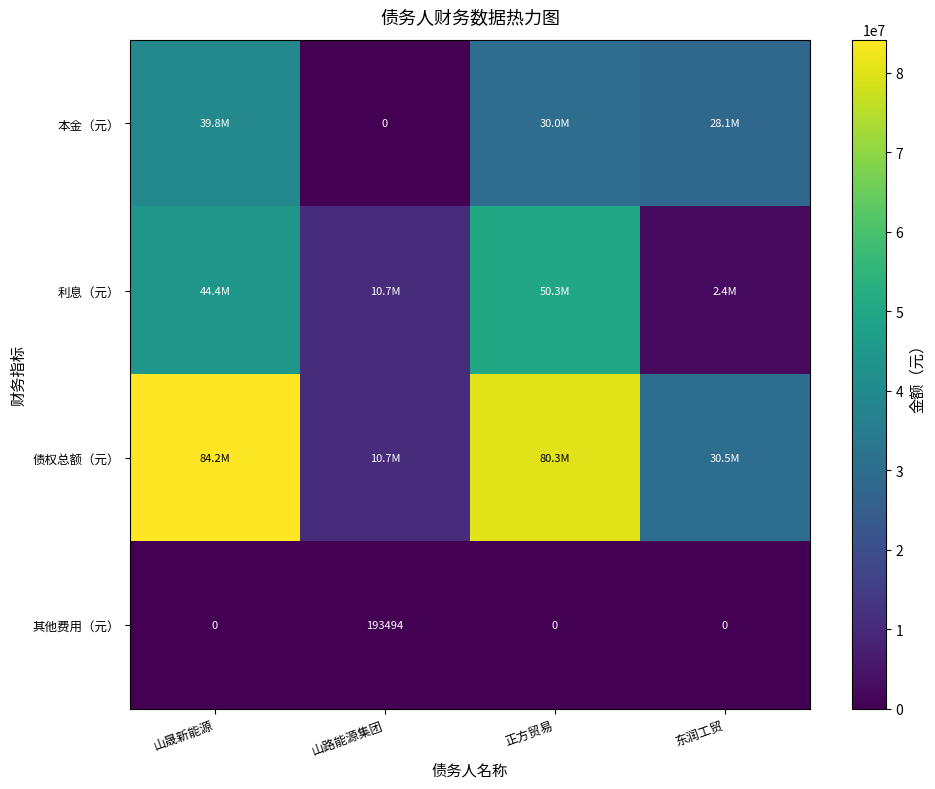

Is it true that 本金（元） equals -17367386.2 at 山路能源集团?

False